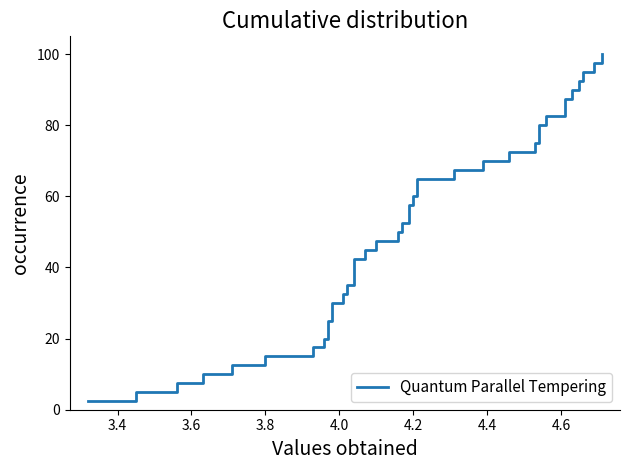

How many data points are less than 52?

20